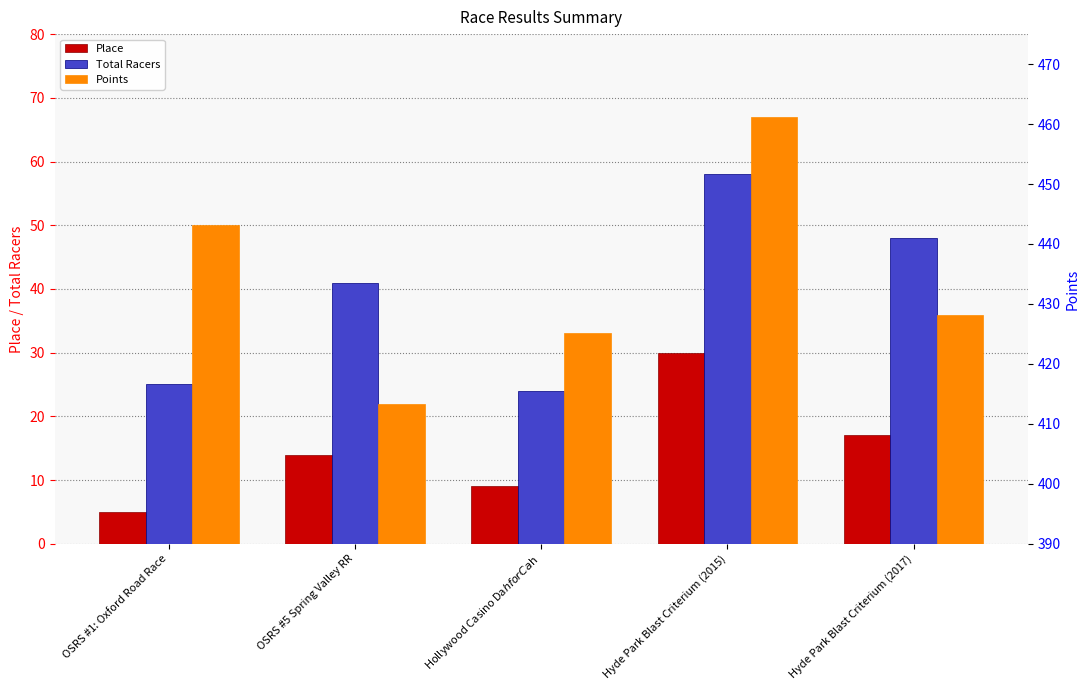

Reading right to left, transcribe all the data shown in this chart.

Place: 17.0	30.0	9.0	14.0	5.0
Total Racers: 48.0	58.0	24.0	41.0	25.0
Points: 428.2	461.2	425.2	413.2	443.2